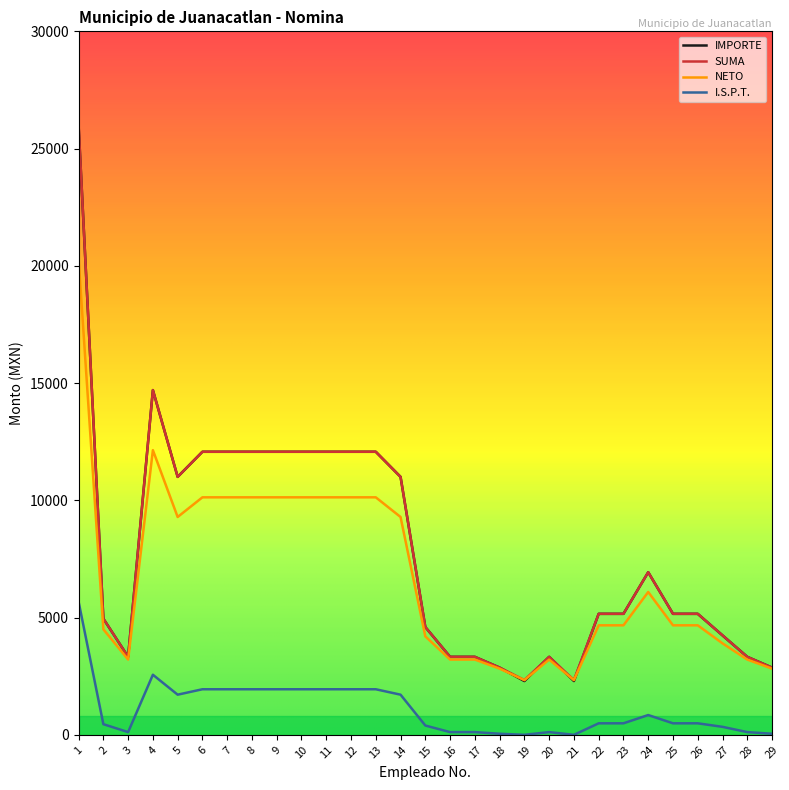

What are all the series names shown in the legend?

IMPORTE, SUMA, NETO, I.S.P.T.